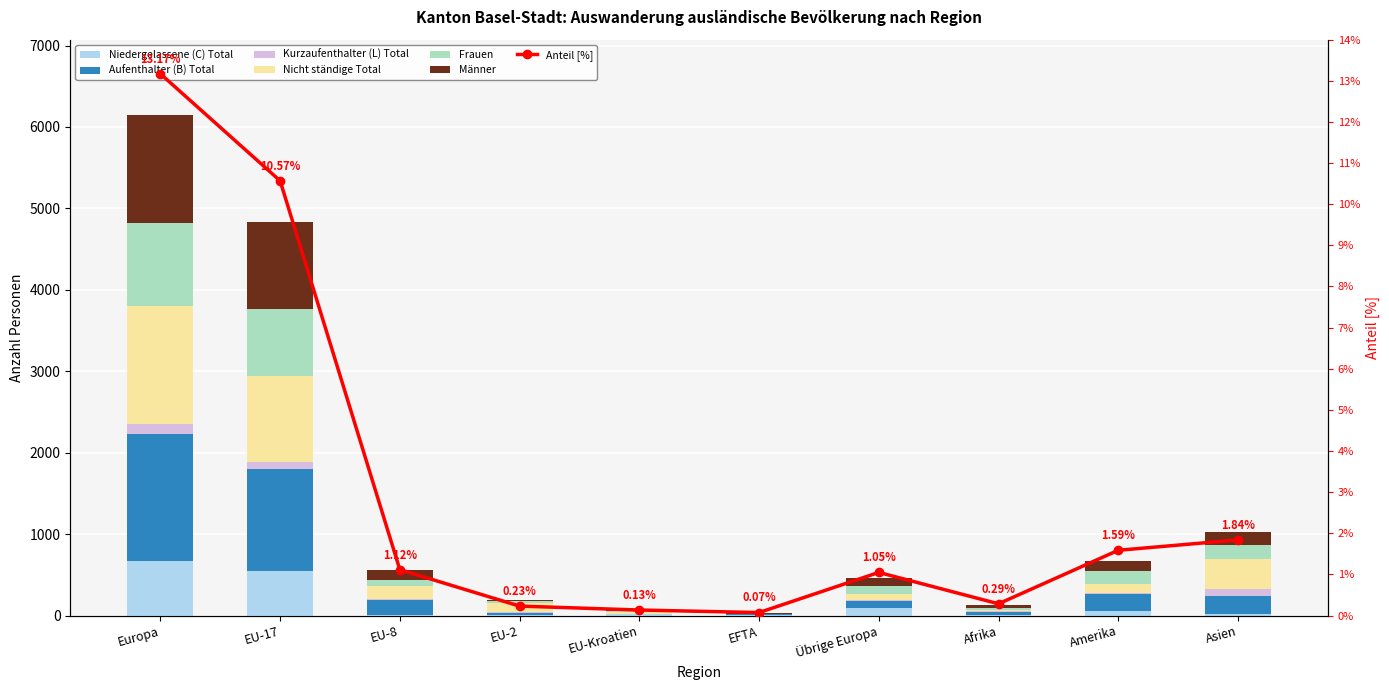

Is the value of Kurzaufenthalter (L) Total at Afrika greater than the value of Frauen at EFTA?

No